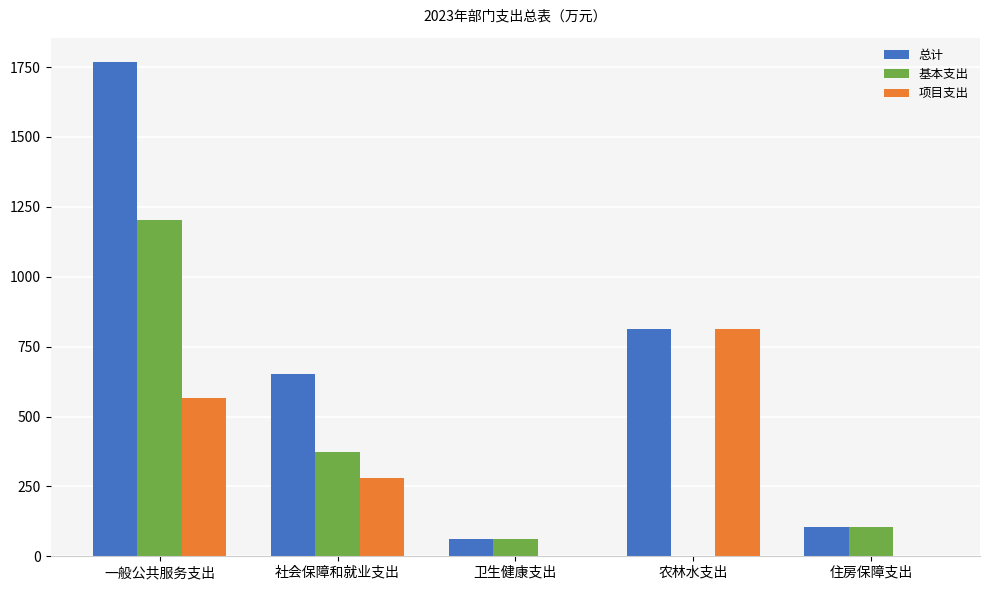

What is the sum of the 基本支出 values at 社会保障和就业支出 and 农林水支出?

371.7